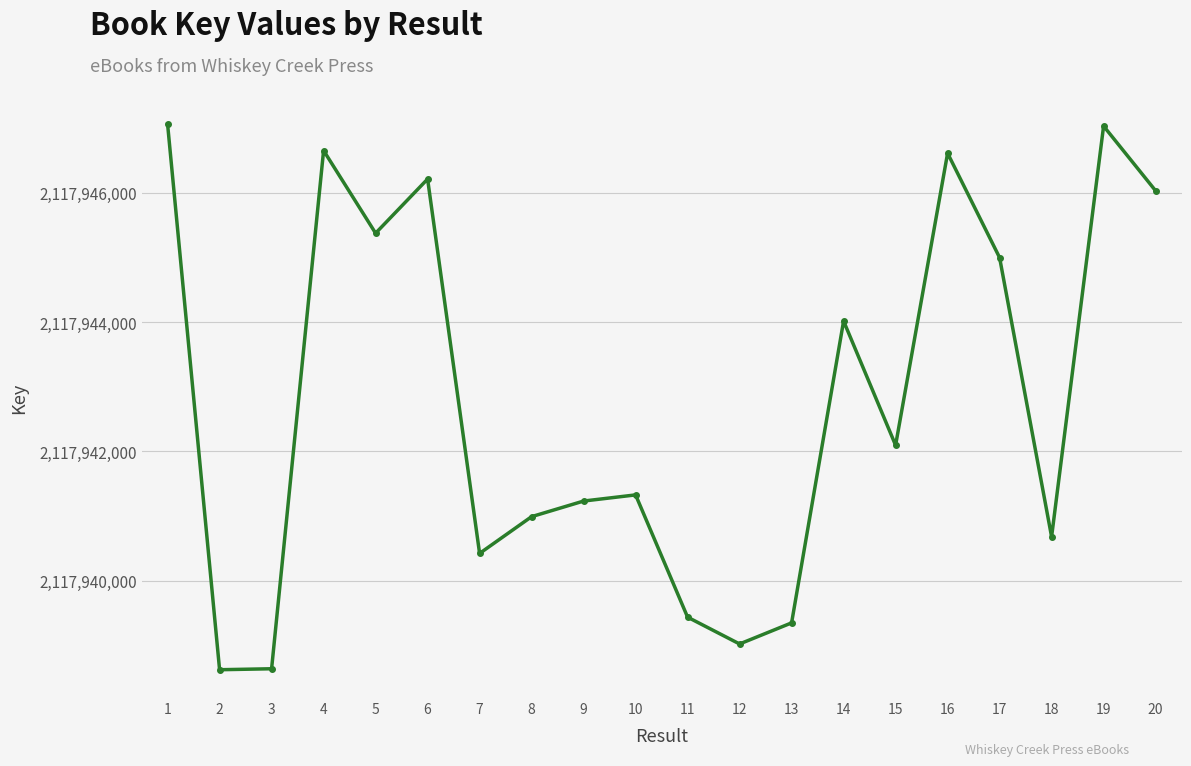

How many lines are shown in the chart?

1